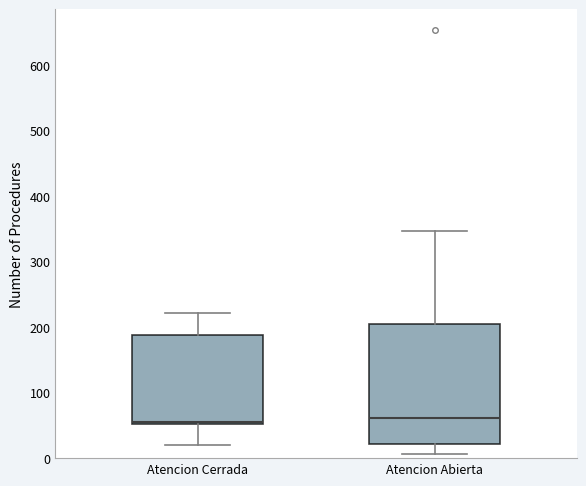

Comparing the boxes themselves (not the whiskers), which one is the tallest?

Atencion Abierta